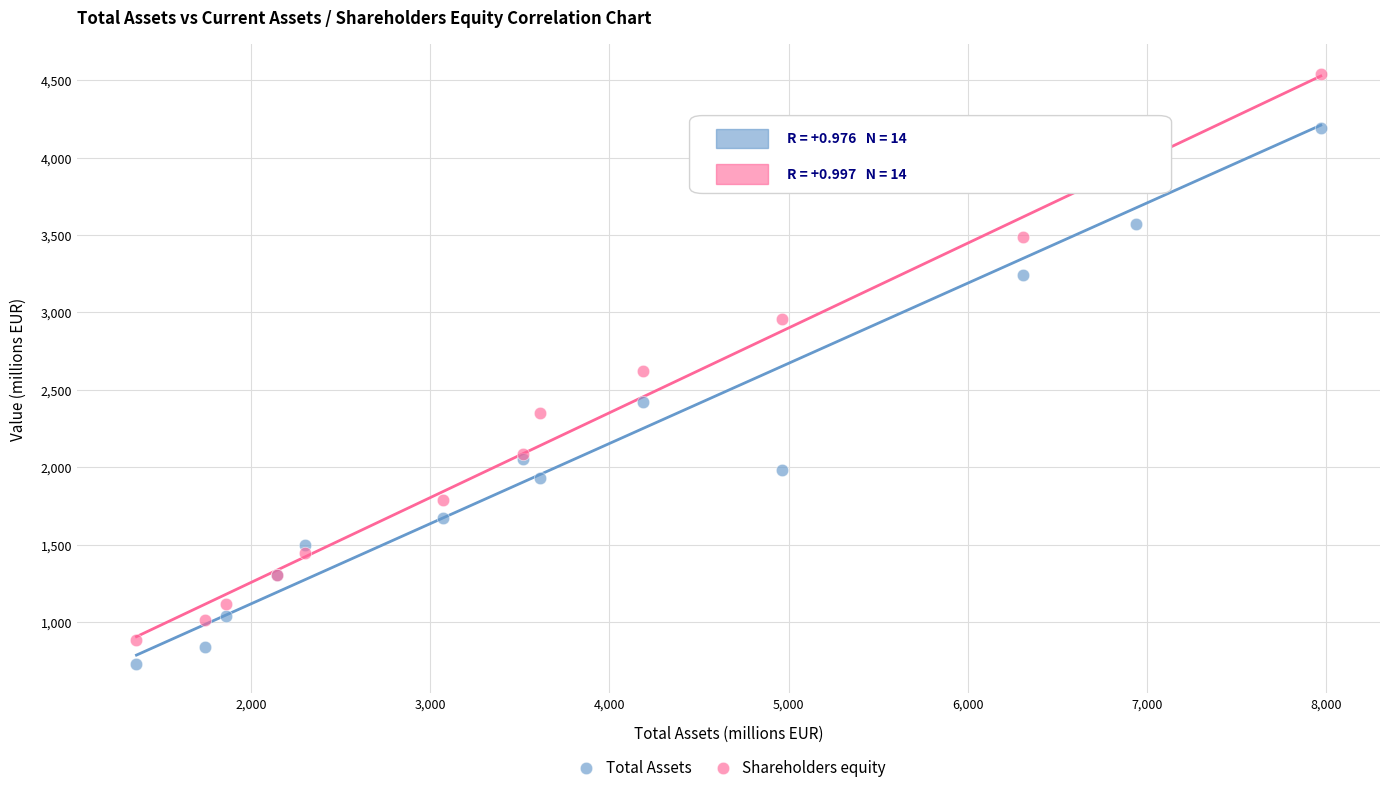

Which series has the widest spread of Y values?

Shareholders equity